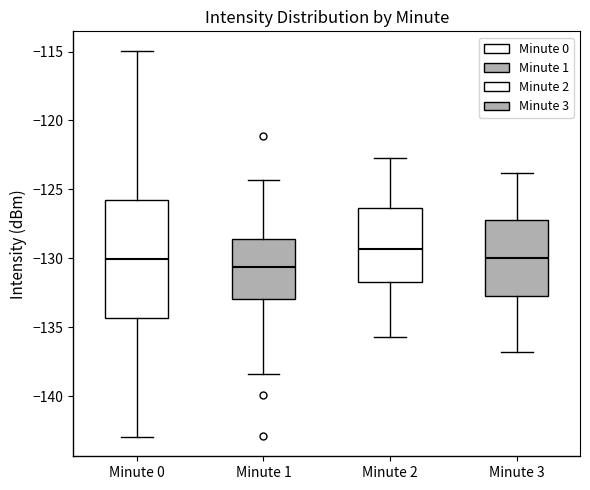

Where does the median line of the box for Minute 1 sit on the y-axis? The values are not printed on the chart, so give them approximately, as read against the axis.

-130.5